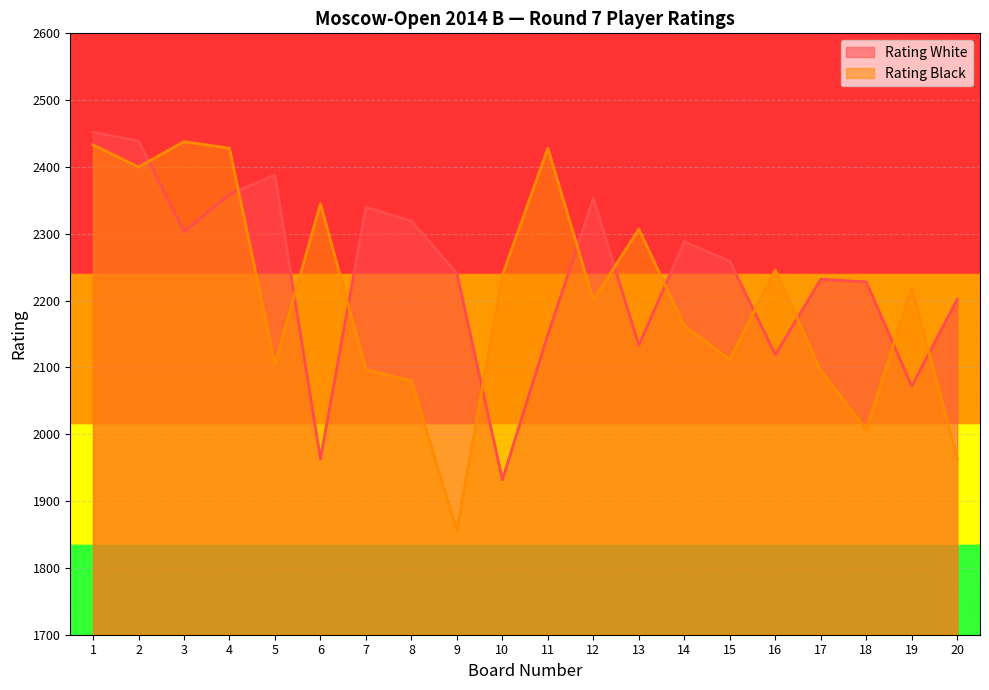

What is the approximate value of Rating Black at 4?

2428